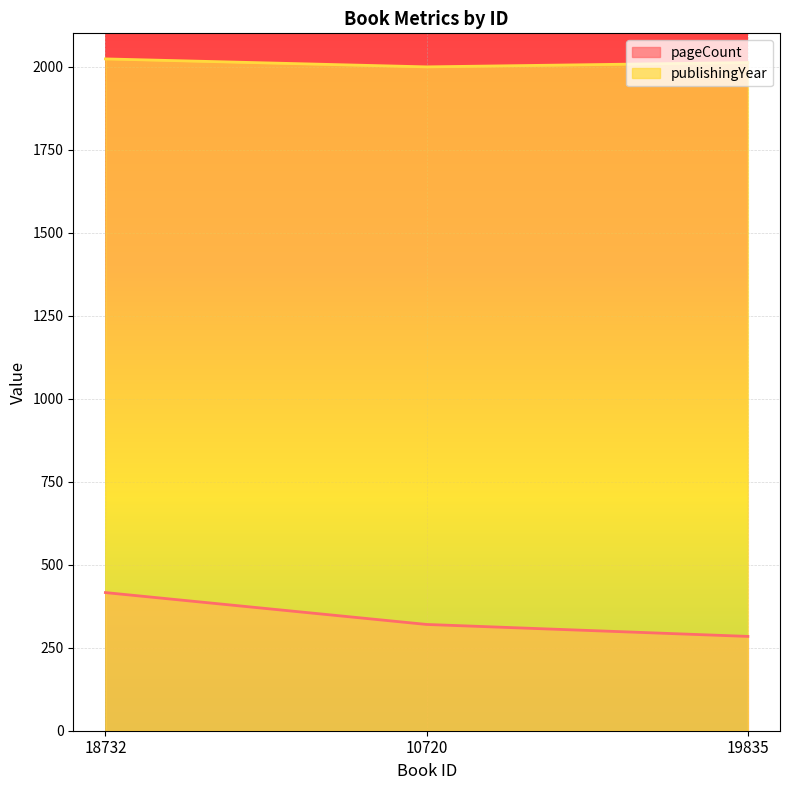

At which label is publishingYear closest to 2011?

19835